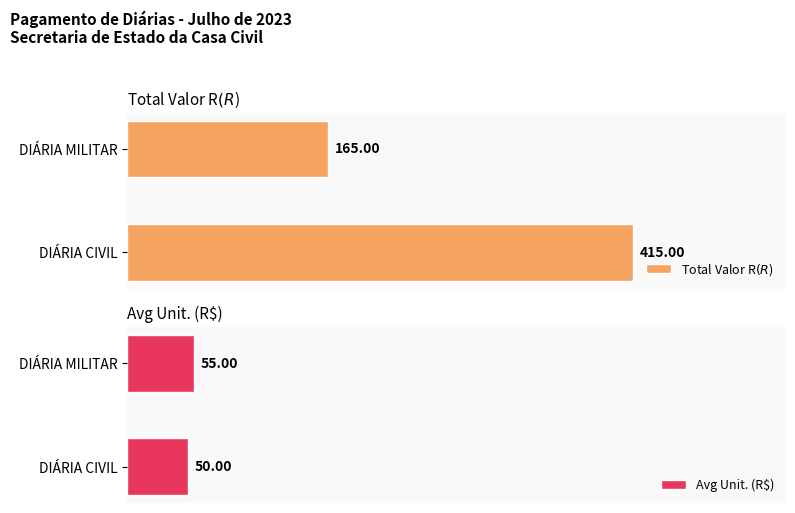

At which label does Avg Unit. (R$) reach its minimum?

DIÁRIA CIVIL